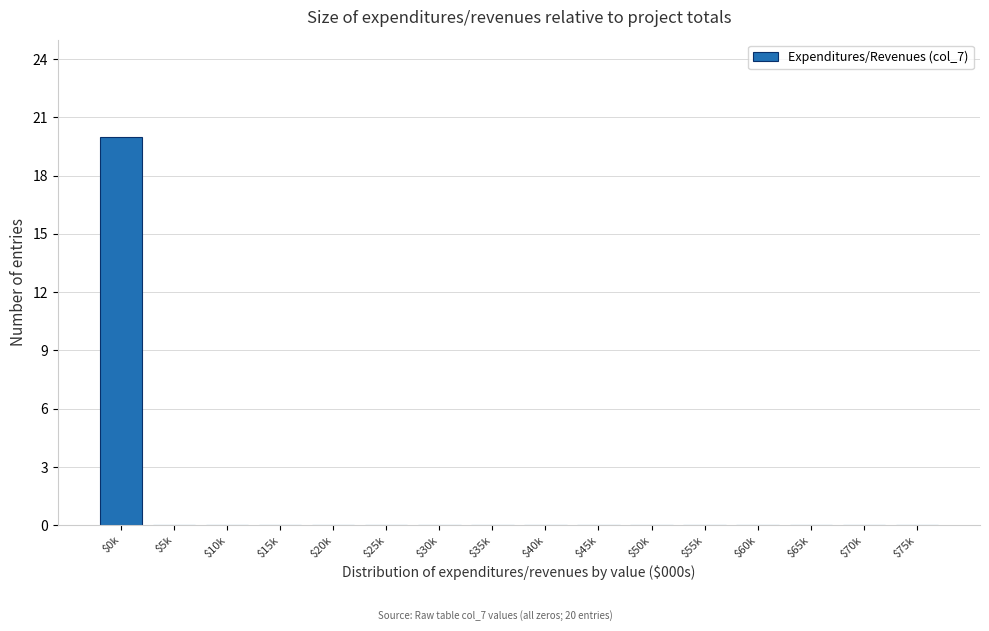

Which label corresponds to the largest value in the chart?

$0k